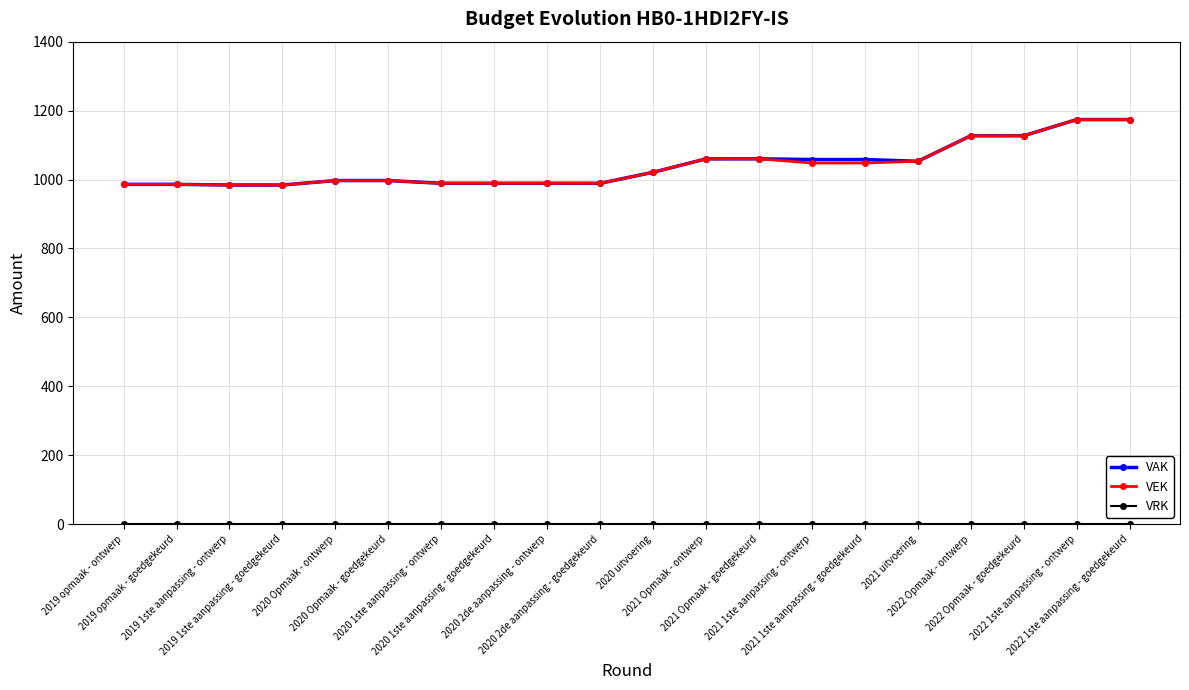

What value does the VAK series have at 2020 1ste aanpassing - ontwerp, to the nearest 50?

1000